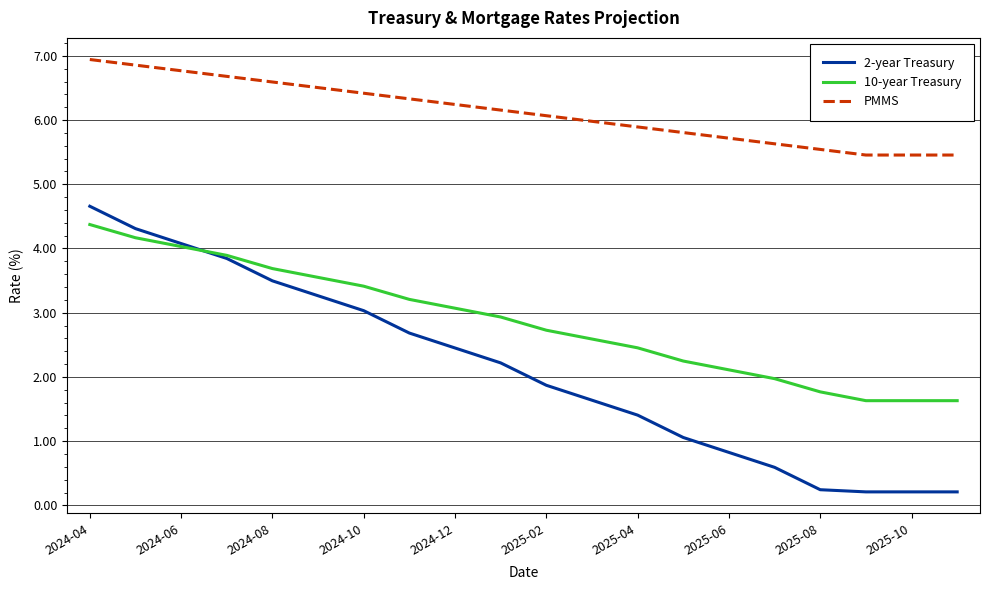

True or false: 2-year Treasury and PMMS intersect in this chart.

False